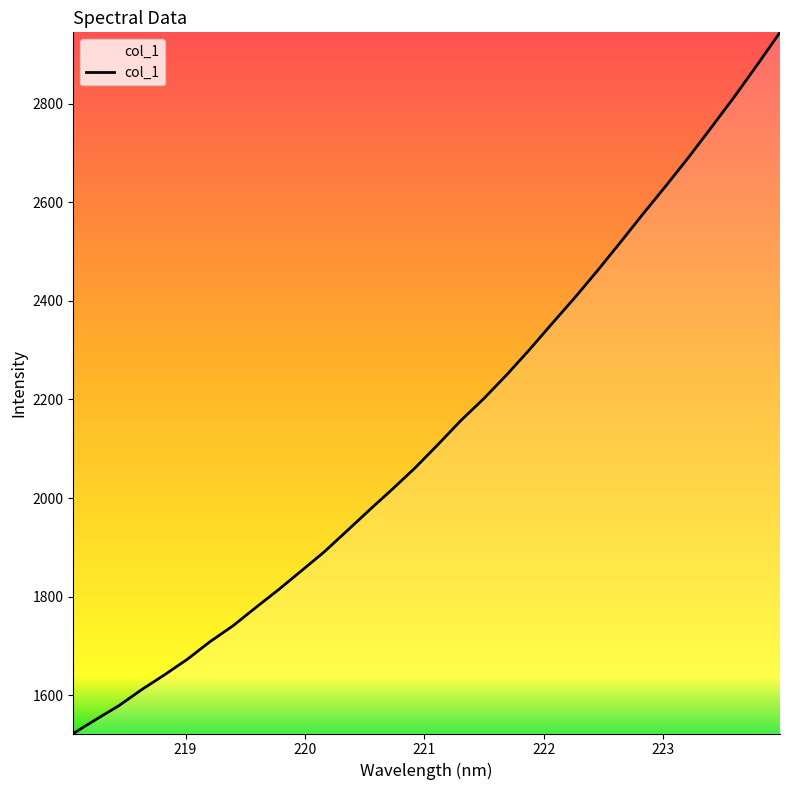

What is the minimum value shown in the chart?

1522.5